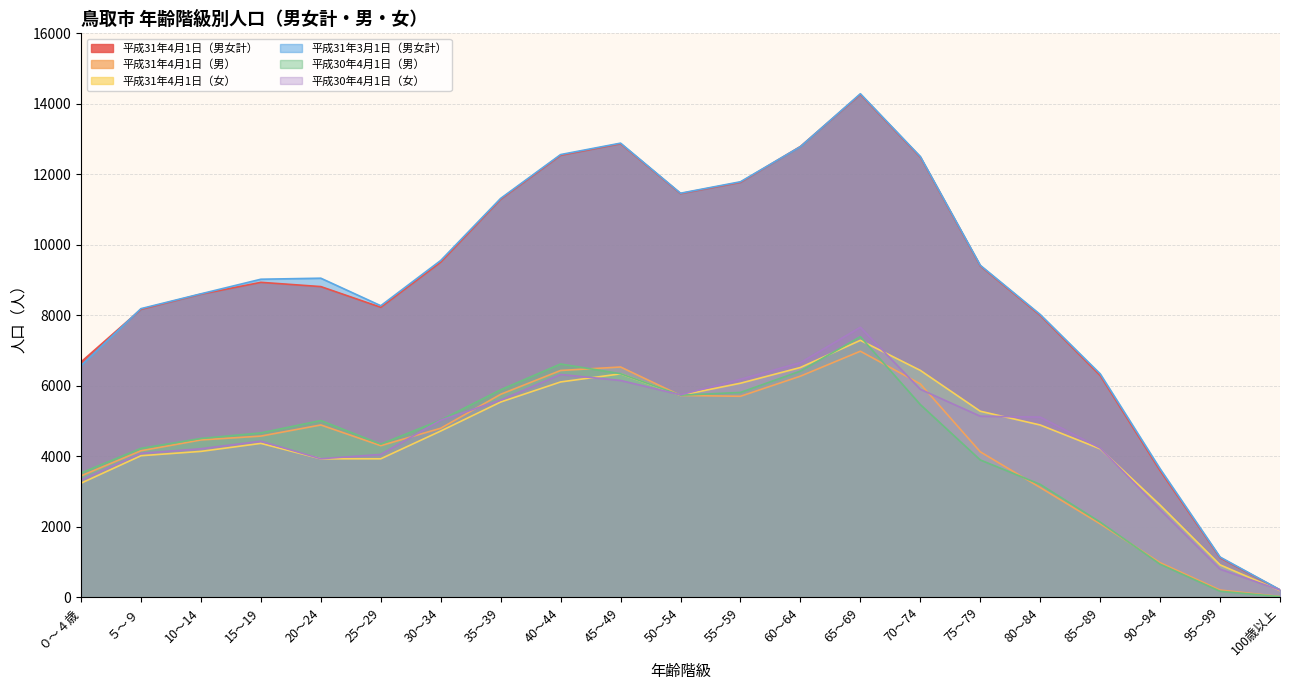

List the labels in order of 平成30年4月1日（男） value, largest first.

65～69, 40～44, 60～64, 45～49, 35～39, 55～59, 50～54, 70～74, 30～34, 20～24, 15～19, 10～14, 25～29, ５～９, 75～79, ０～４歳, 80～84, 85～89, 90～94, 95～99, 100歳以上